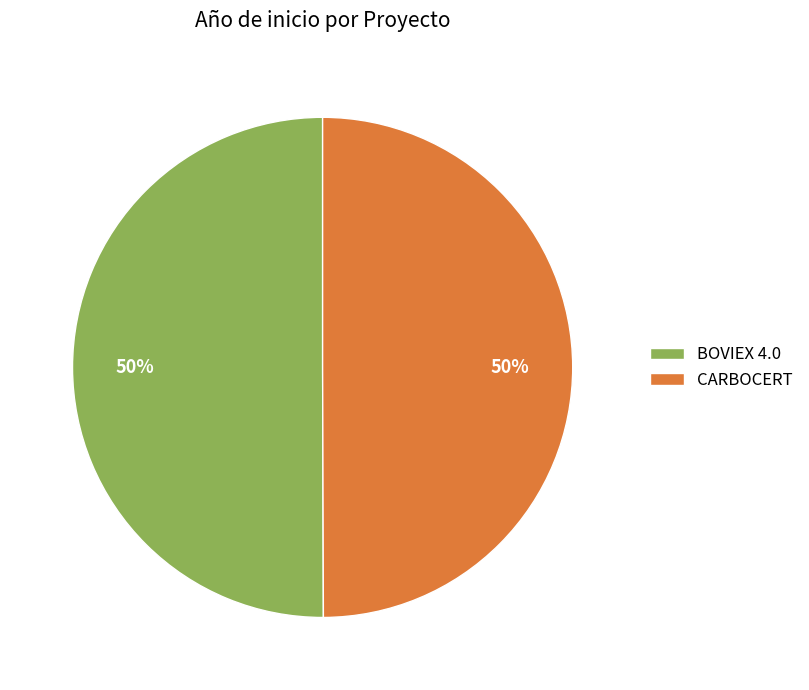

What is the ratio of the value at CARBOCERT to the value at BOVIEX 4.0?

1.0